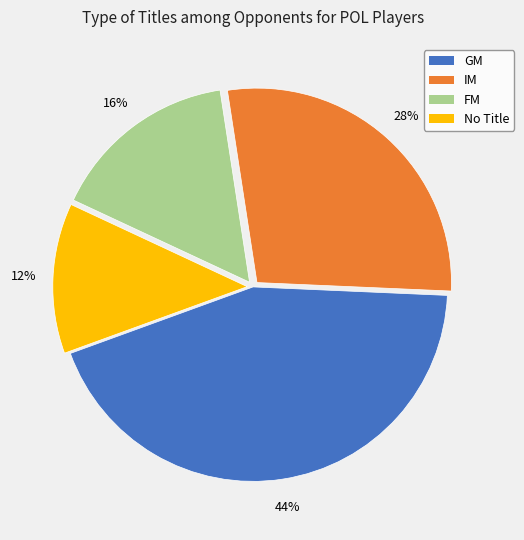

To the nearest percent, what is the average slice percentage?

25%